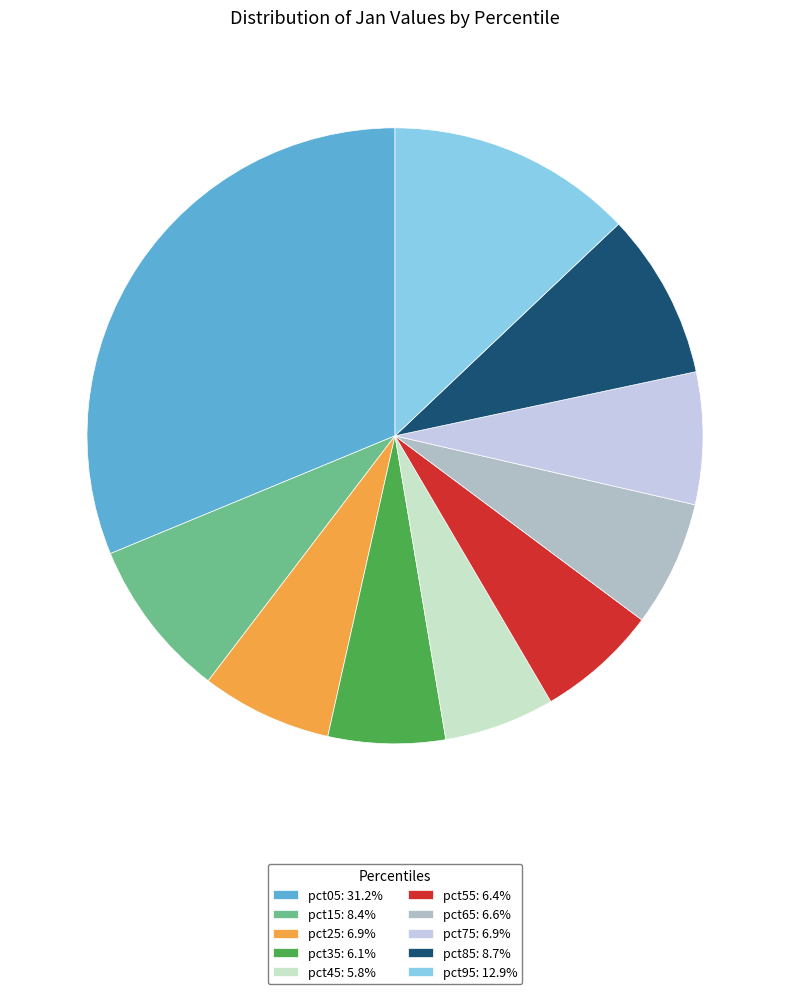

Which has a higher value, pct95 or pct25?

pct95